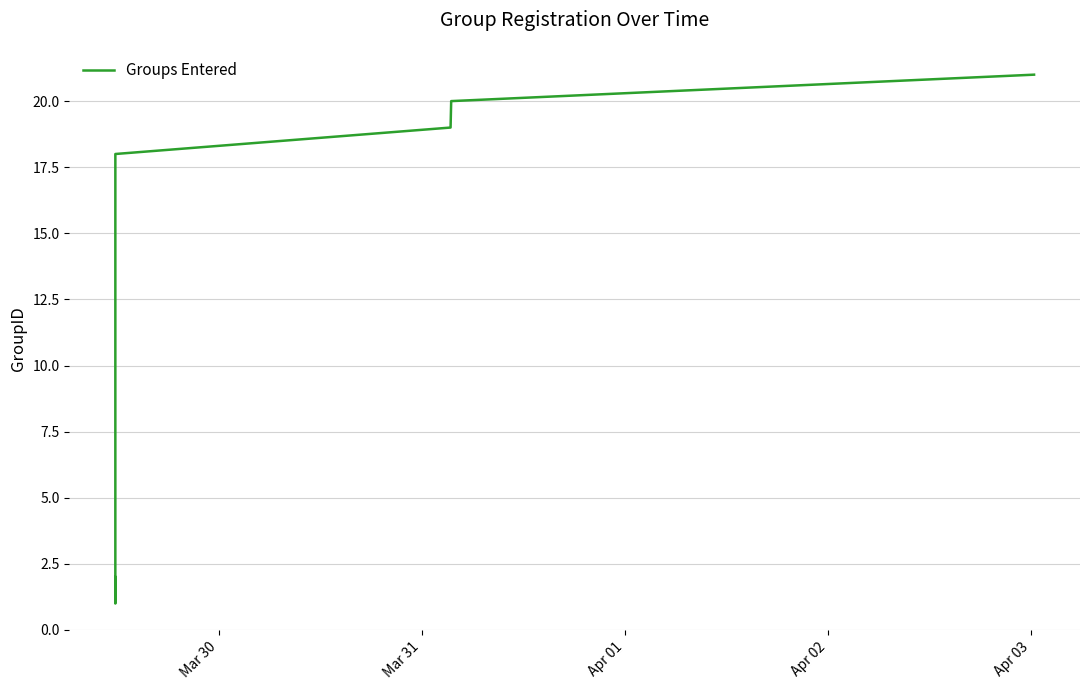

What is the maximum value shown in the chart?

21